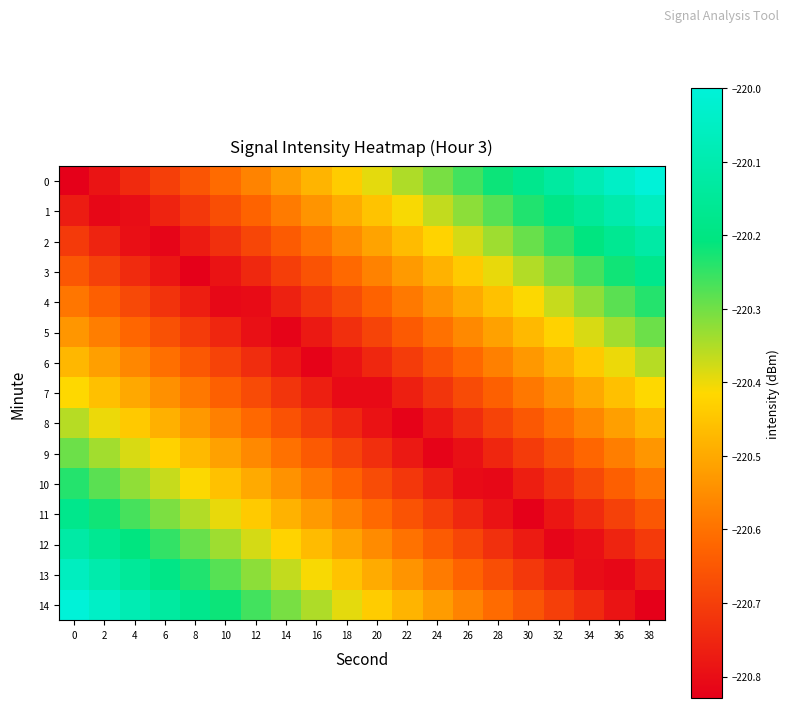

Reading left to right, what are all the values shown in this chart?

0: 0=-220.8	2=-220.8	4=-220.7	6=-220.7	8=-220.7	10=-220.6	12=-220.6	14=-220.5	16=-220.5	18=-220.4	20=-220.4	22=-220.3	24=-220.3	26=-220.3	28=-220.2	30=-220.2	32=-220.1	34=-220.1	36=-220.0	38=-220.0
1: 0=-220.8	2=-220.8	4=-220.8	6=-220.8	8=-220.7	10=-220.7	12=-220.6	14=-220.6	16=-220.5	18=-220.5	20=-220.5	22=-220.4	24=-220.4	26=-220.3	28=-220.3	30=-220.2	32=-220.2	34=-220.1	36=-220.1	38=-220.1
2: 0=-220.7	2=-220.8	4=-220.8	6=-220.8	8=-220.8	10=-220.7	12=-220.7	14=-220.6	16=-220.6	18=-220.6	20=-220.5	22=-220.5	24=-220.4	26=-220.4	28=-220.3	30=-220.3	32=-220.2	34=-220.2	36=-220.2	38=-220.1
3: 0=-220.7	2=-220.7	4=-220.7	6=-220.8	8=-220.8	10=-220.8	12=-220.7	14=-220.7	16=-220.7	18=-220.6	20=-220.6	22=-220.5	24=-220.5	26=-220.4	28=-220.4	30=-220.4	32=-220.3	34=-220.3	36=-220.2	38=-220.2
4: 0=-220.6	2=-220.6	4=-220.7	6=-220.7	8=-220.8	10=-220.8	12=-220.8	14=-220.8	16=-220.7	18=-220.7	20=-220.6	22=-220.6	24=-220.5	26=-220.5	28=-220.5	30=-220.4	32=-220.4	34=-220.3	36=-220.3	38=-220.2
5: 0=-220.5	2=-220.6	4=-220.6	6=-220.7	8=-220.7	10=-220.8	12=-220.8	14=-220.8	16=-220.8	18=-220.7	20=-220.7	22=-220.6	24=-220.6	26=-220.6	28=-220.5	30=-220.5	32=-220.4	34=-220.4	36=-220.3	38=-220.3
6: 0=-220.5	2=-220.5	4=-220.6	6=-220.6	8=-220.6	10=-220.7	12=-220.7	14=-220.8	16=-220.8	18=-220.8	20=-220.7	22=-220.7	24=-220.7	26=-220.6	28=-220.6	30=-220.5	32=-220.5	34=-220.4	36=-220.4	38=-220.4
7: 0=-220.4	2=-220.5	4=-220.5	6=-220.5	8=-220.6	10=-220.6	12=-220.7	14=-220.7	16=-220.8	18=-220.8	20=-220.8	22=-220.8	24=-220.7	26=-220.7	28=-220.6	30=-220.6	32=-220.5	34=-220.5	36=-220.5	38=-220.4
8: 0=-220.4	2=-220.4	4=-220.4	6=-220.5	8=-220.5	10=-220.6	12=-220.6	14=-220.7	16=-220.7	18=-220.7	20=-220.8	22=-220.8	24=-220.8	26=-220.7	28=-220.7	30=-220.6	32=-220.6	34=-220.6	36=-220.5	38=-220.5
9: 0=-220.3	2=-220.3	4=-220.4	6=-220.4	8=-220.5	10=-220.5	12=-220.6	14=-220.6	16=-220.6	18=-220.7	20=-220.7	22=-220.8	24=-220.8	26=-220.8	28=-220.8	30=-220.7	32=-220.7	34=-220.6	36=-220.6	38=-220.5
10: 0=-220.2	2=-220.3	4=-220.3	6=-220.4	8=-220.4	10=-220.5	12=-220.5	14=-220.5	16=-220.6	18=-220.6	20=-220.7	22=-220.7	24=-220.8	26=-220.8	28=-220.8	30=-220.8	32=-220.7	34=-220.7	36=-220.6	38=-220.6
11: 0=-220.2	2=-220.2	4=-220.3	6=-220.3	8=-220.4	10=-220.4	12=-220.4	14=-220.5	16=-220.5	18=-220.6	20=-220.6	22=-220.7	24=-220.7	26=-220.7	28=-220.8	30=-220.8	32=-220.8	34=-220.7	36=-220.7	38=-220.7
12: 0=-220.1	2=-220.2	4=-220.2	6=-220.2	8=-220.3	10=-220.3	12=-220.4	14=-220.4	16=-220.5	18=-220.5	20=-220.6	22=-220.6	24=-220.6	26=-220.7	28=-220.7	30=-220.8	32=-220.8	34=-220.8	36=-220.8	38=-220.7
13: 0=-220.1	2=-220.1	4=-220.1	6=-220.2	8=-220.2	10=-220.3	12=-220.3	14=-220.4	16=-220.4	18=-220.5	20=-220.5	22=-220.5	24=-220.6	26=-220.6	28=-220.7	30=-220.7	32=-220.8	34=-220.8	36=-220.8	38=-220.8
14: 0=-220.0	2=-220.0	4=-220.1	6=-220.1	8=-220.2	10=-220.2	12=-220.3	14=-220.3	16=-220.3	18=-220.4	20=-220.4	22=-220.5	24=-220.5	26=-220.6	28=-220.6	30=-220.7	32=-220.7	34=-220.7	36=-220.8	38=-220.8